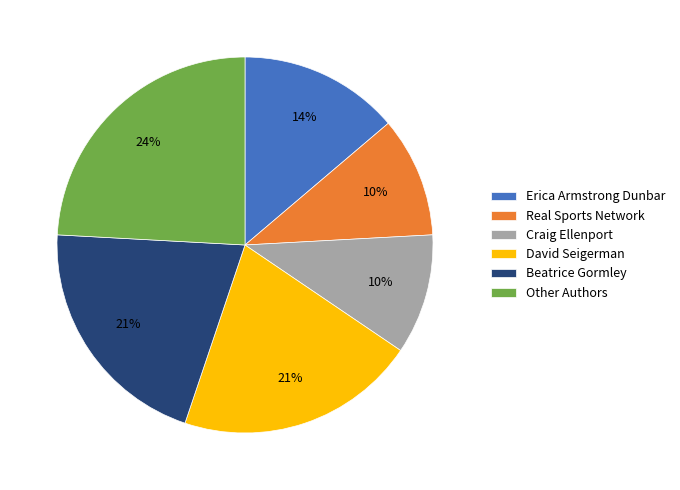

Does Other Authors account for over 50% of the chart?

No